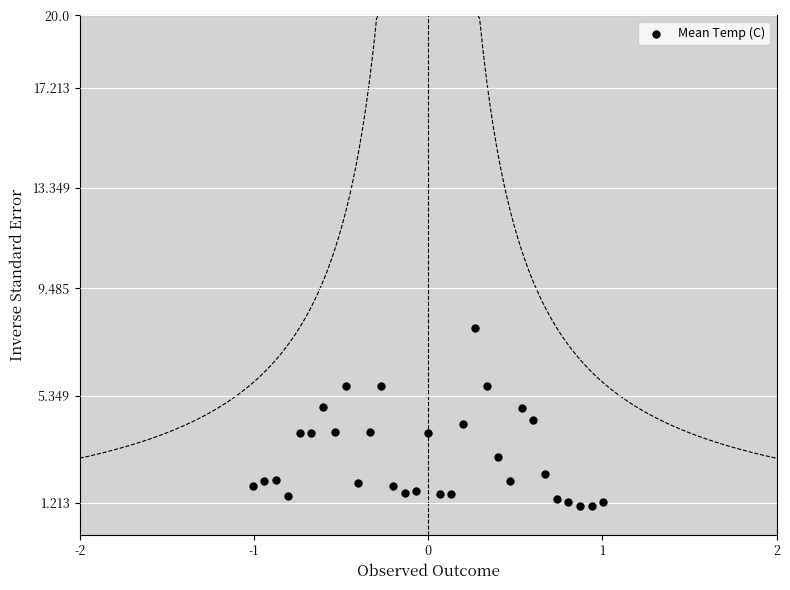

What is the range of Y values (max minus min)?

6.8